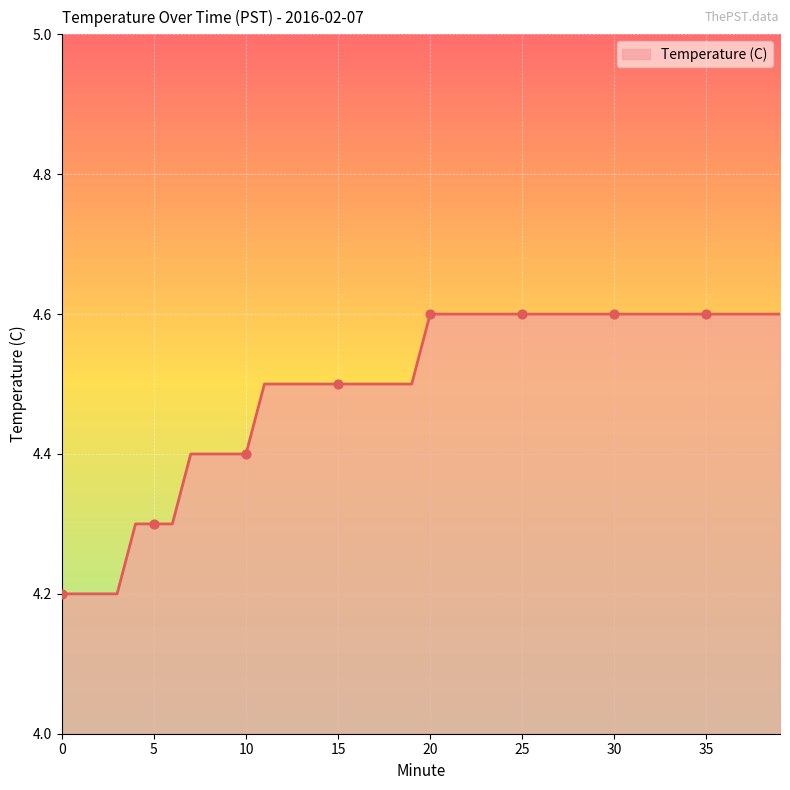

What is the difference between the maximum and minimum values?

0.4